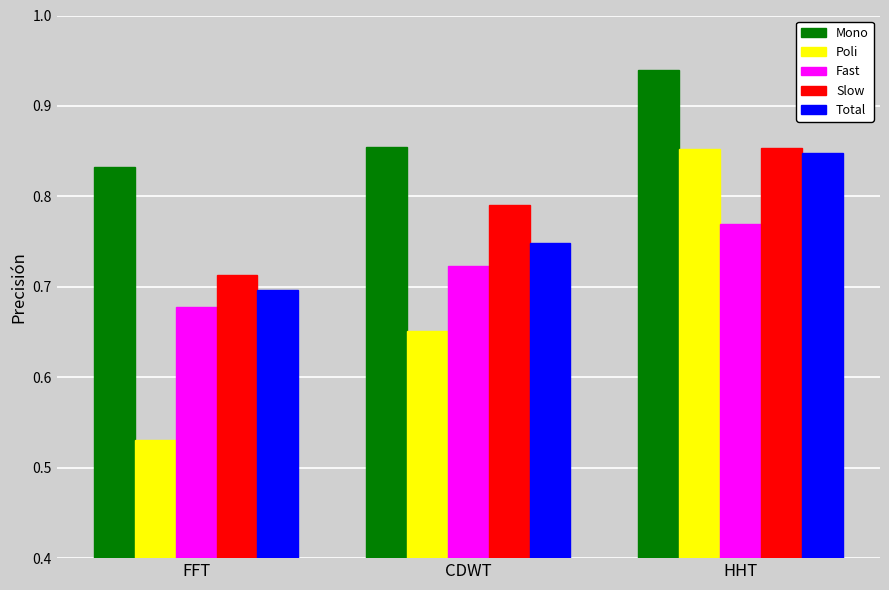

Count the Slow values in the range 0 to 1.

3